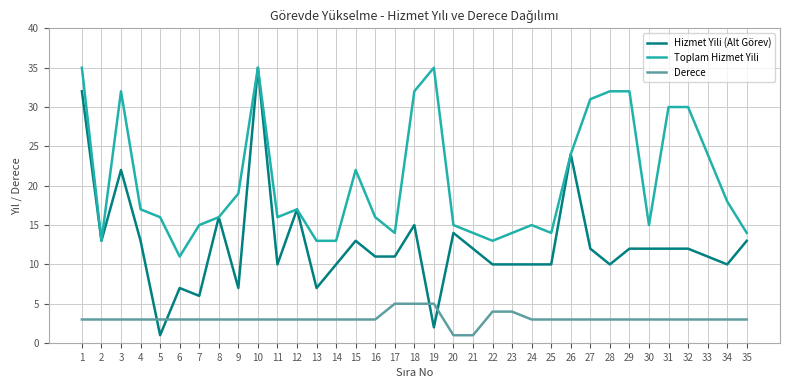

Is it true that Derece equals 3 at 27?

True